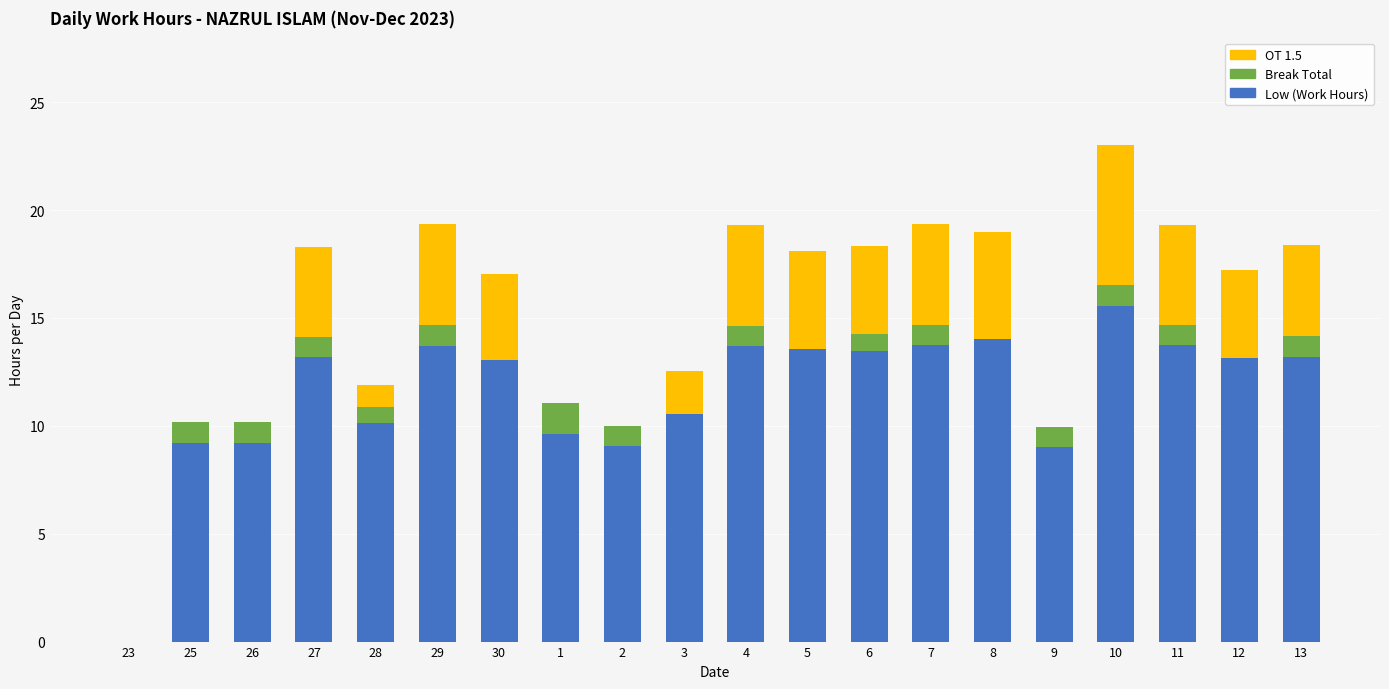

At which category is the sum across all series the highest?

10